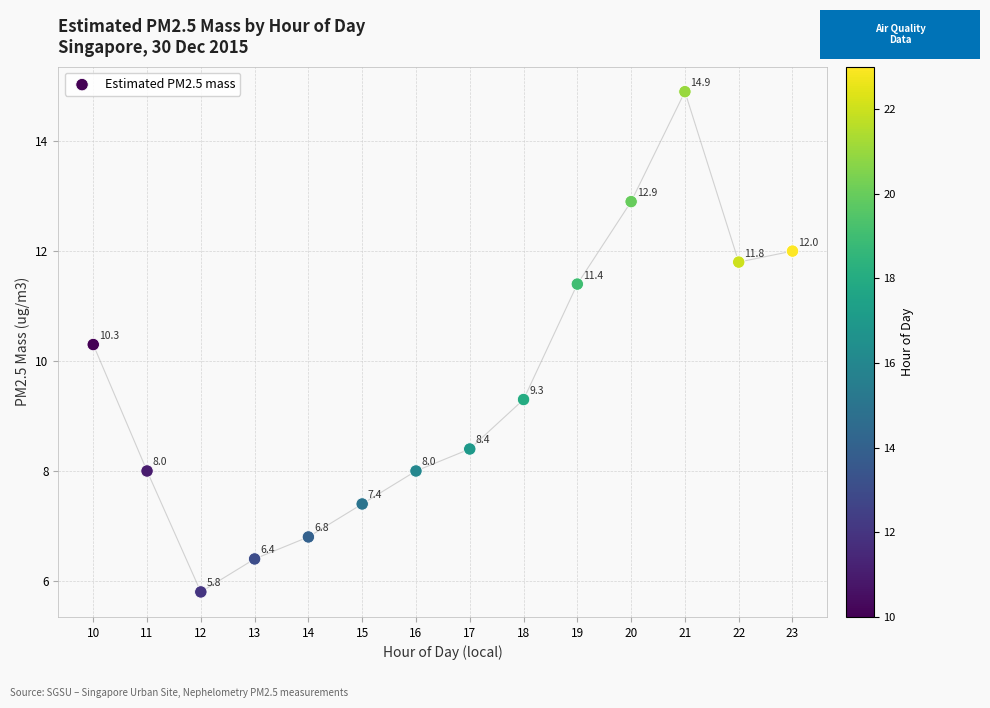

What Y value in the scatter plot is closest to 10?

10.3